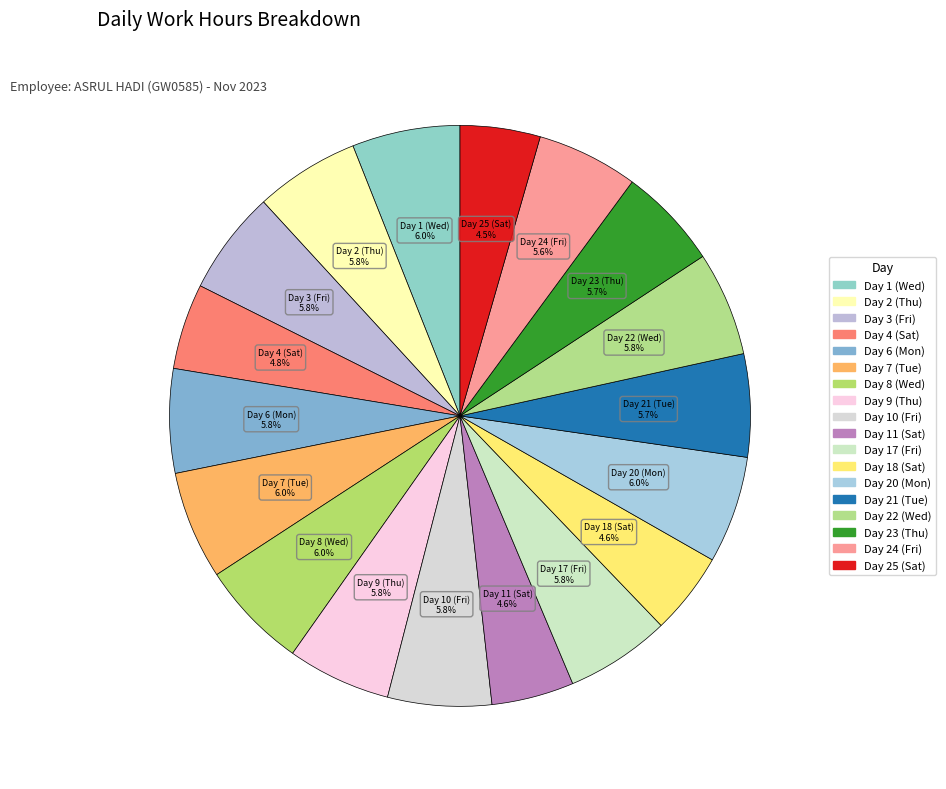

To the nearest percent, what is the difference between the largest and smallest slice percentages?

2%